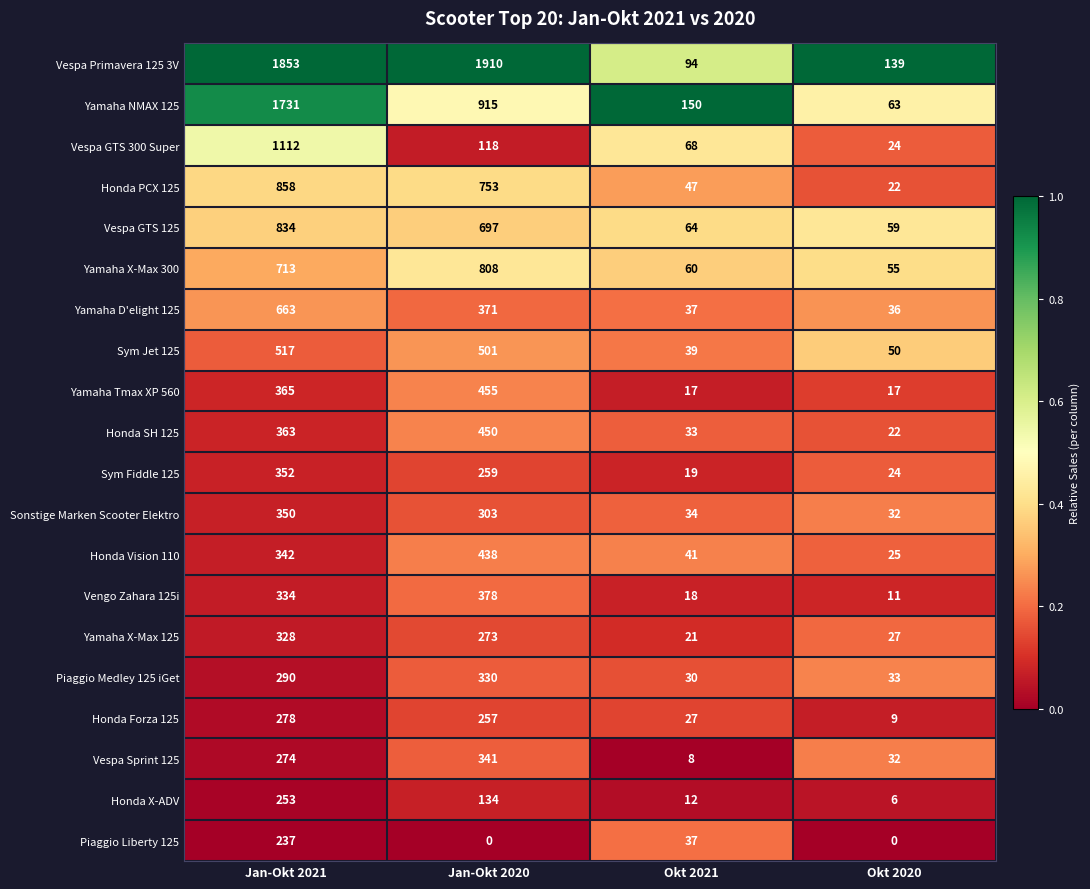

Is the value of Yamaha Tmax XP 560 at Jan-Okt 2021 greater than the value of Honda SH 125 at Okt 2021?

Yes